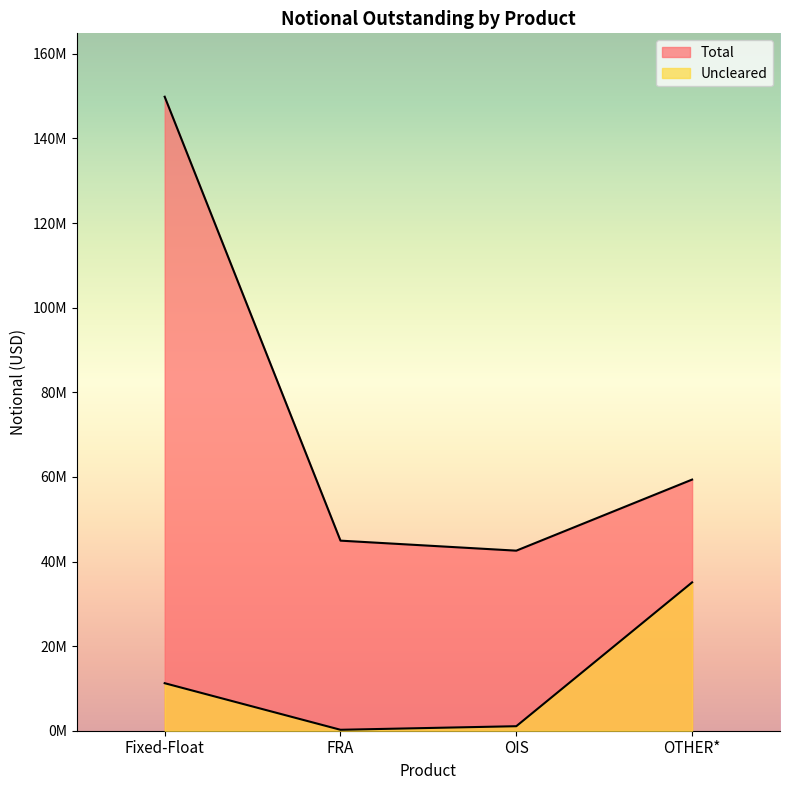

Is it true that Total equals 59366966 at OTHER*?

True